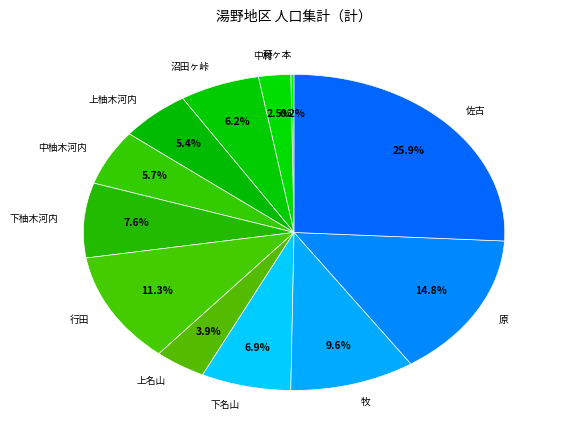

Which category has the biggest portion of the pie?

佐古